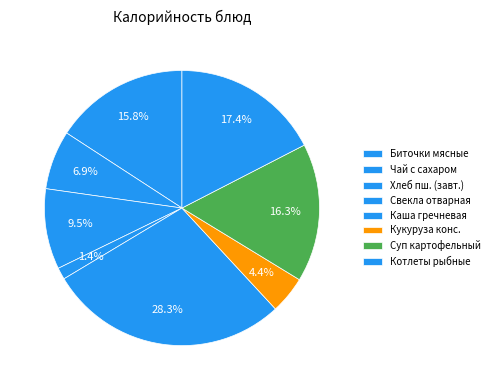

Count the number of slices in the pie.

8